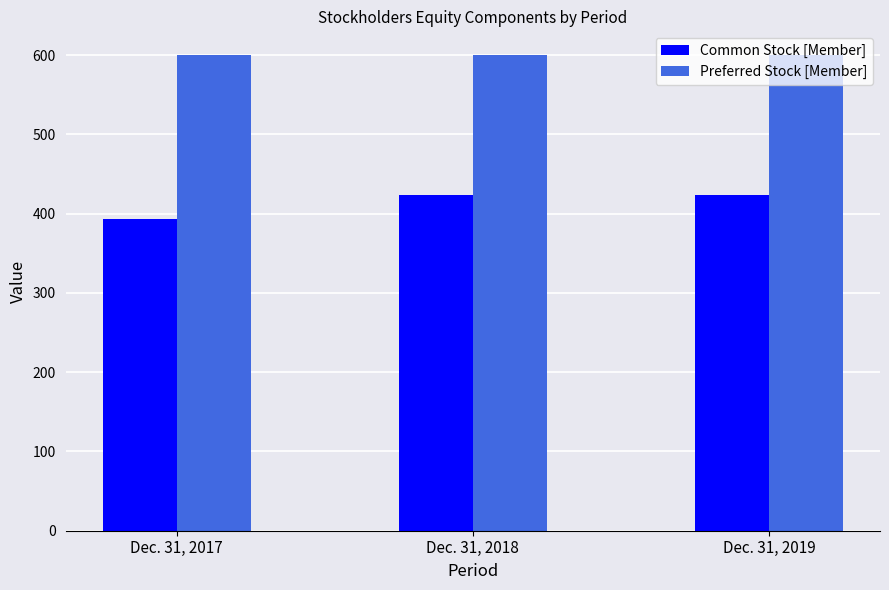

List the series in order of their overall mean, highest first.

Preferred Stock [Member], Common Stock [Member]